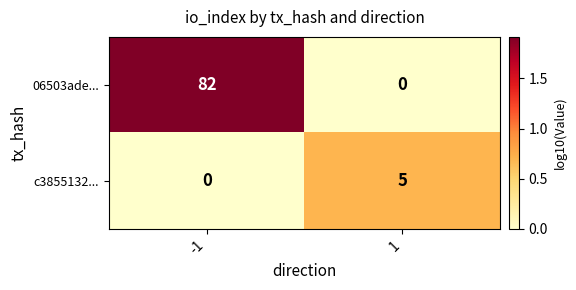

Count the number of data series in this chart.

2